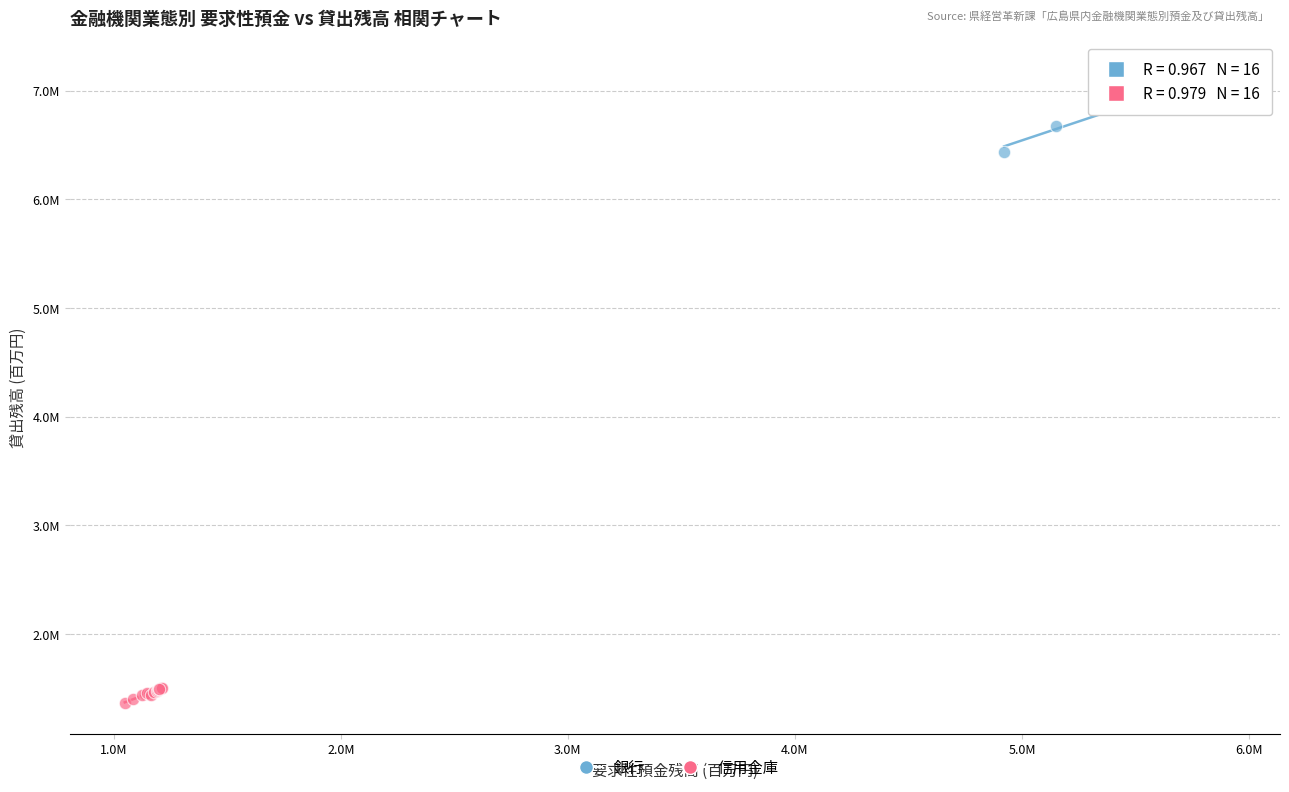

Which series reaches the minimum Y coordinate?

信用金庫